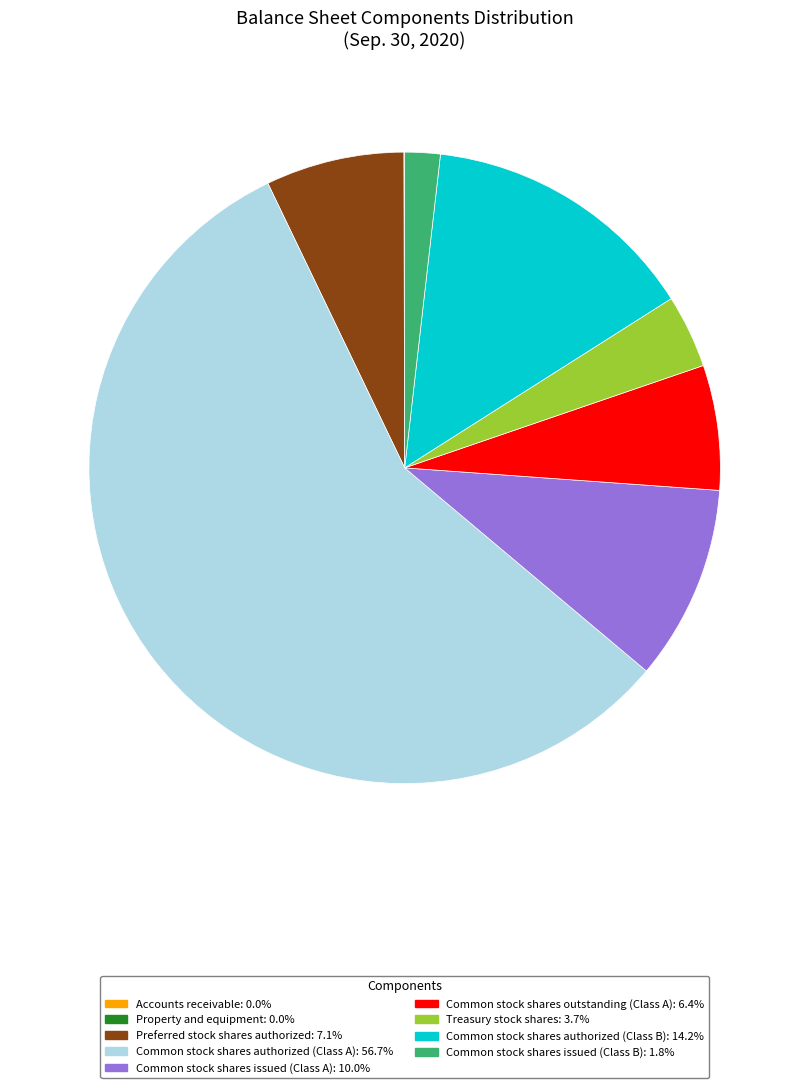

The Common stock shares issued (Class A) slice represents 24% of the pie. True or false?

False